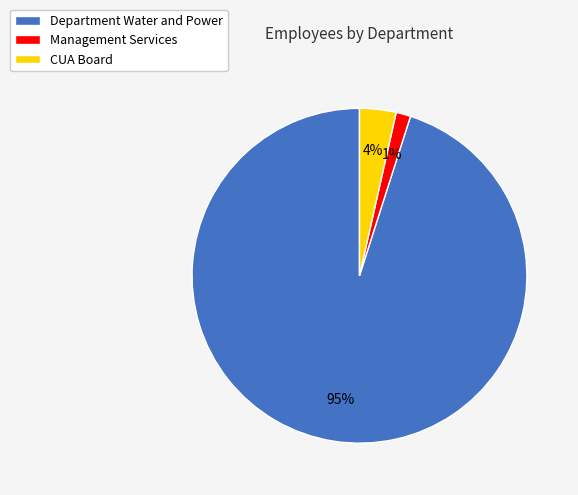

To the nearest percent, what is the difference between the largest and smallest slice percentages?

94%